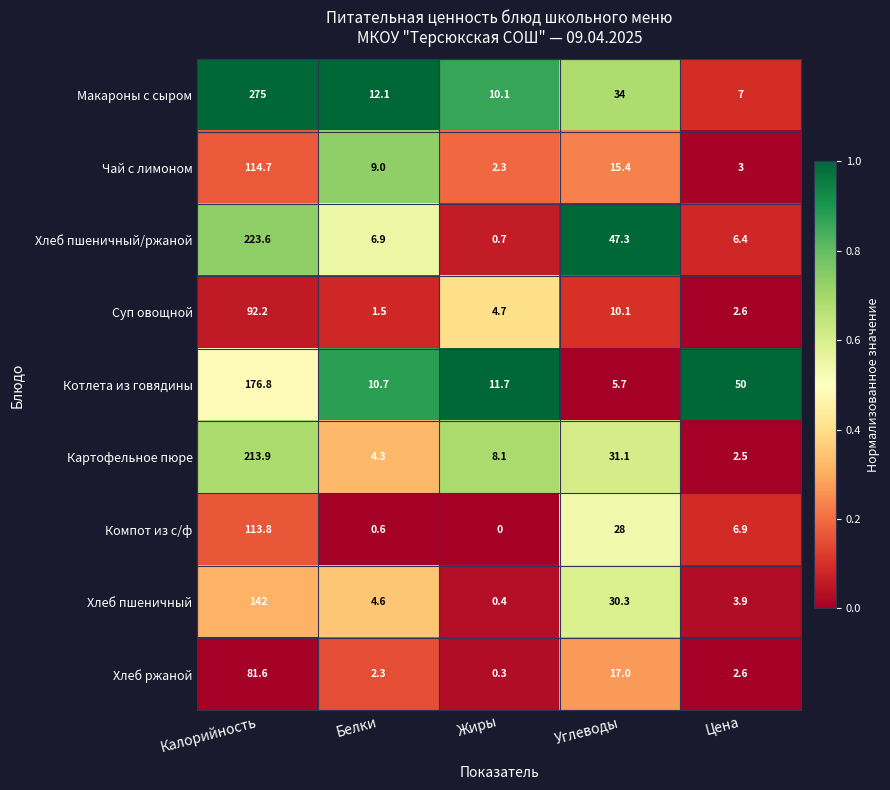

Which series has the widest spread of values?

Макароны с сыром